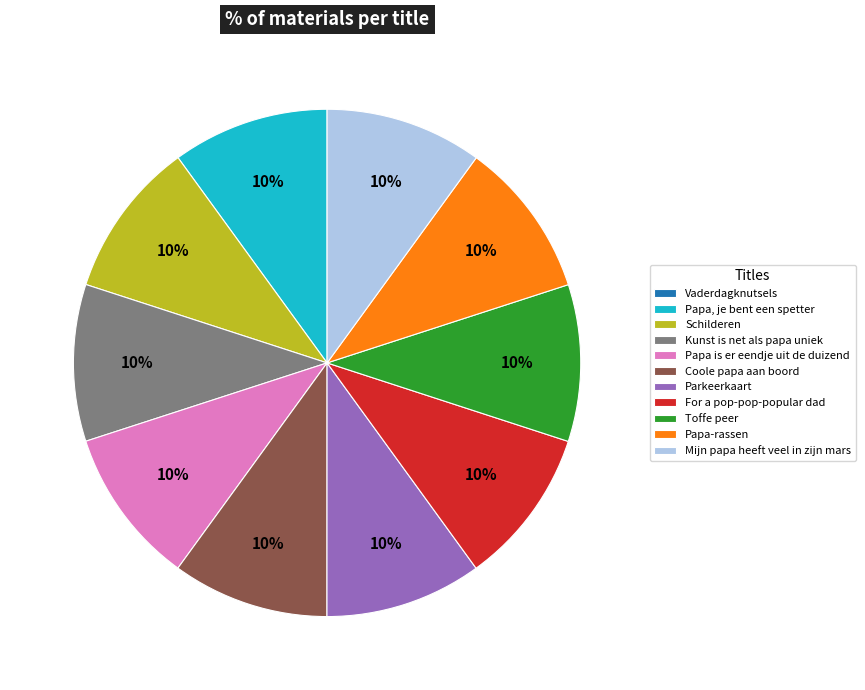

To the nearest percent, what is the difference between the largest and smallest slice percentages?

10%